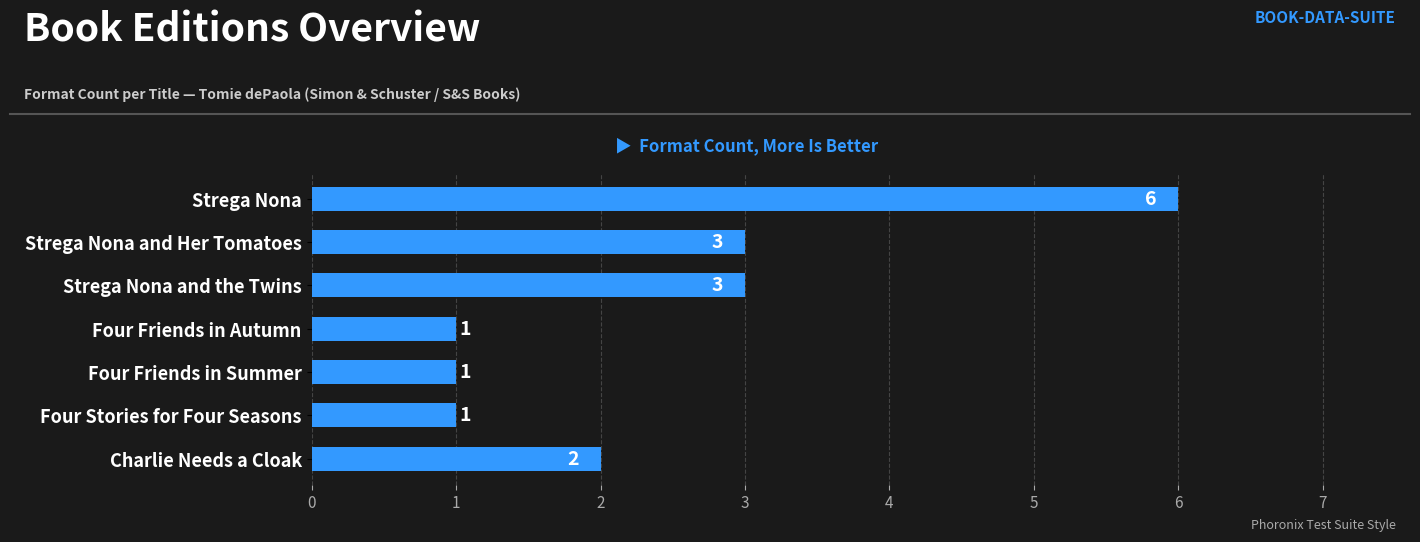

Count the values in the range 1 to 3.

6